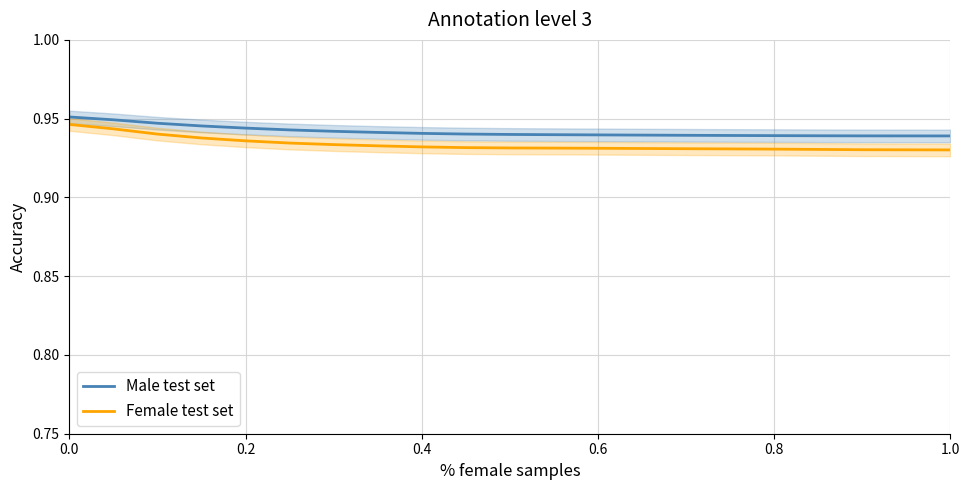

True or false: Female test set and Male test set intersect in this chart.

False